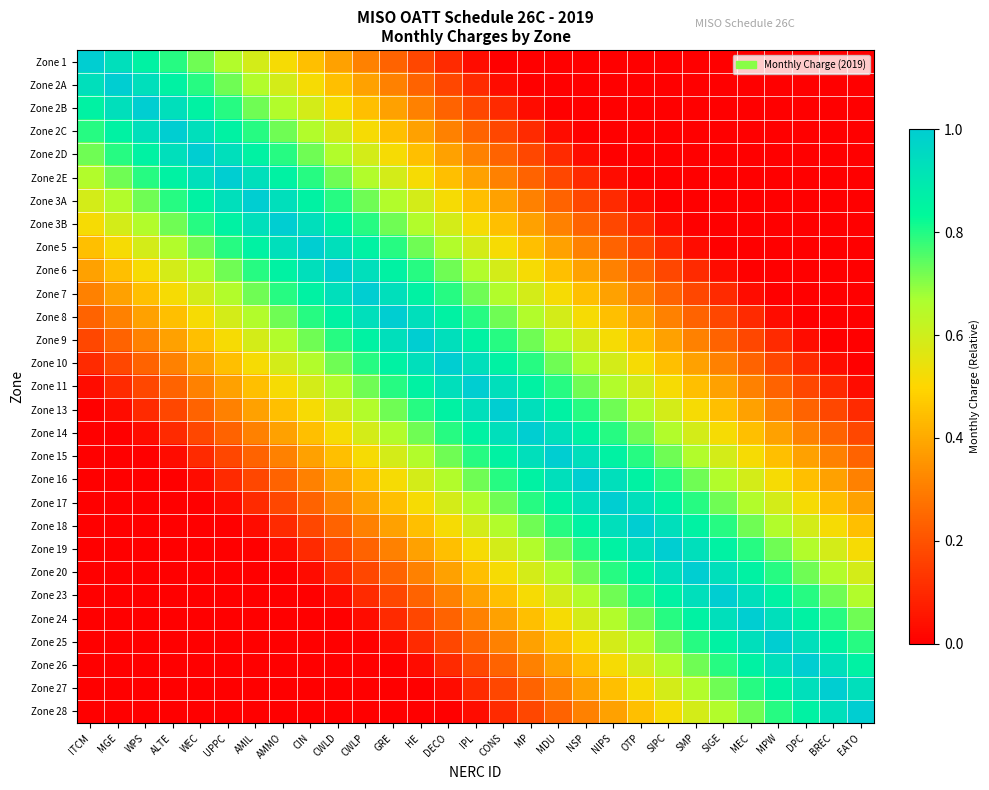

At HE, list the series in order from smallest to largest.

Zone 27, Zone 28, Zone 26, Zone 25, Zone 1, Zone 24, Zone 2A, Zone 23, Zone 2B, Zone 20, Zone 2C, Zone 19, Zone 2D, Zone 18, Zone 2E, Zone 17, Zone 3A, Zone 16, Zone 3B, Zone 15, Zone 5, Zone 14, Zone 6, Zone 13, Zone 7, Zone 11, Zone 8, Zone 10, Zone 9